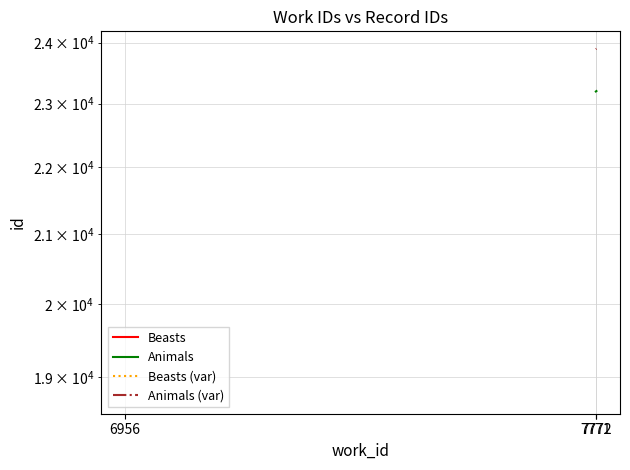

At which category does the chart reach its minimum across all series?

6956